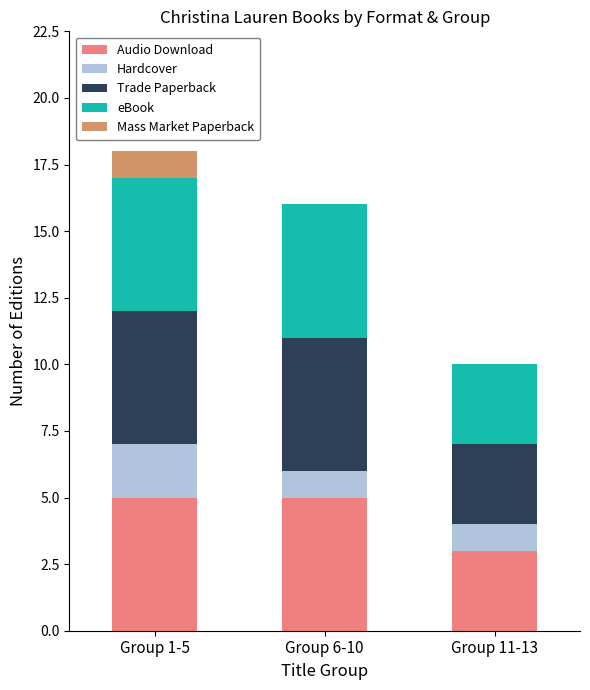

Reading left to right, what are the values for Audio Download?

Group 1-5=5	Group 6-10=5	Group 11-13=3